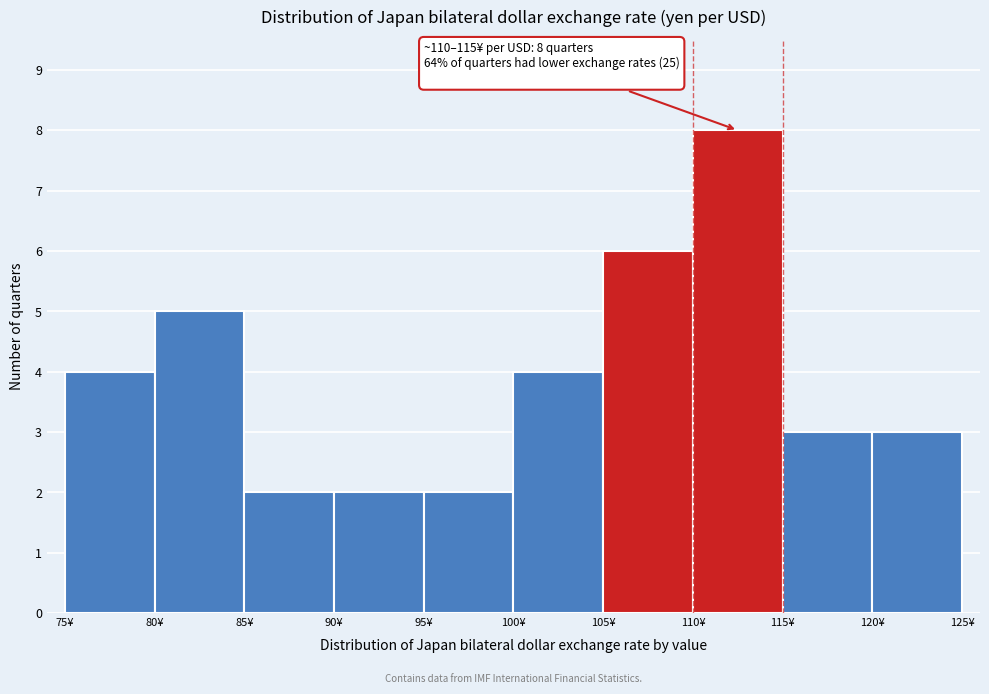

Which range on the x-axis has the tallest bar?

110 to 115